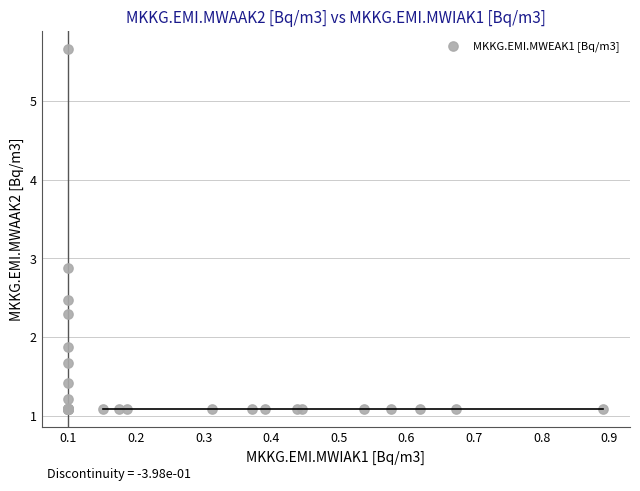

What Y value in the scatter plot is closest to 3?

2.9